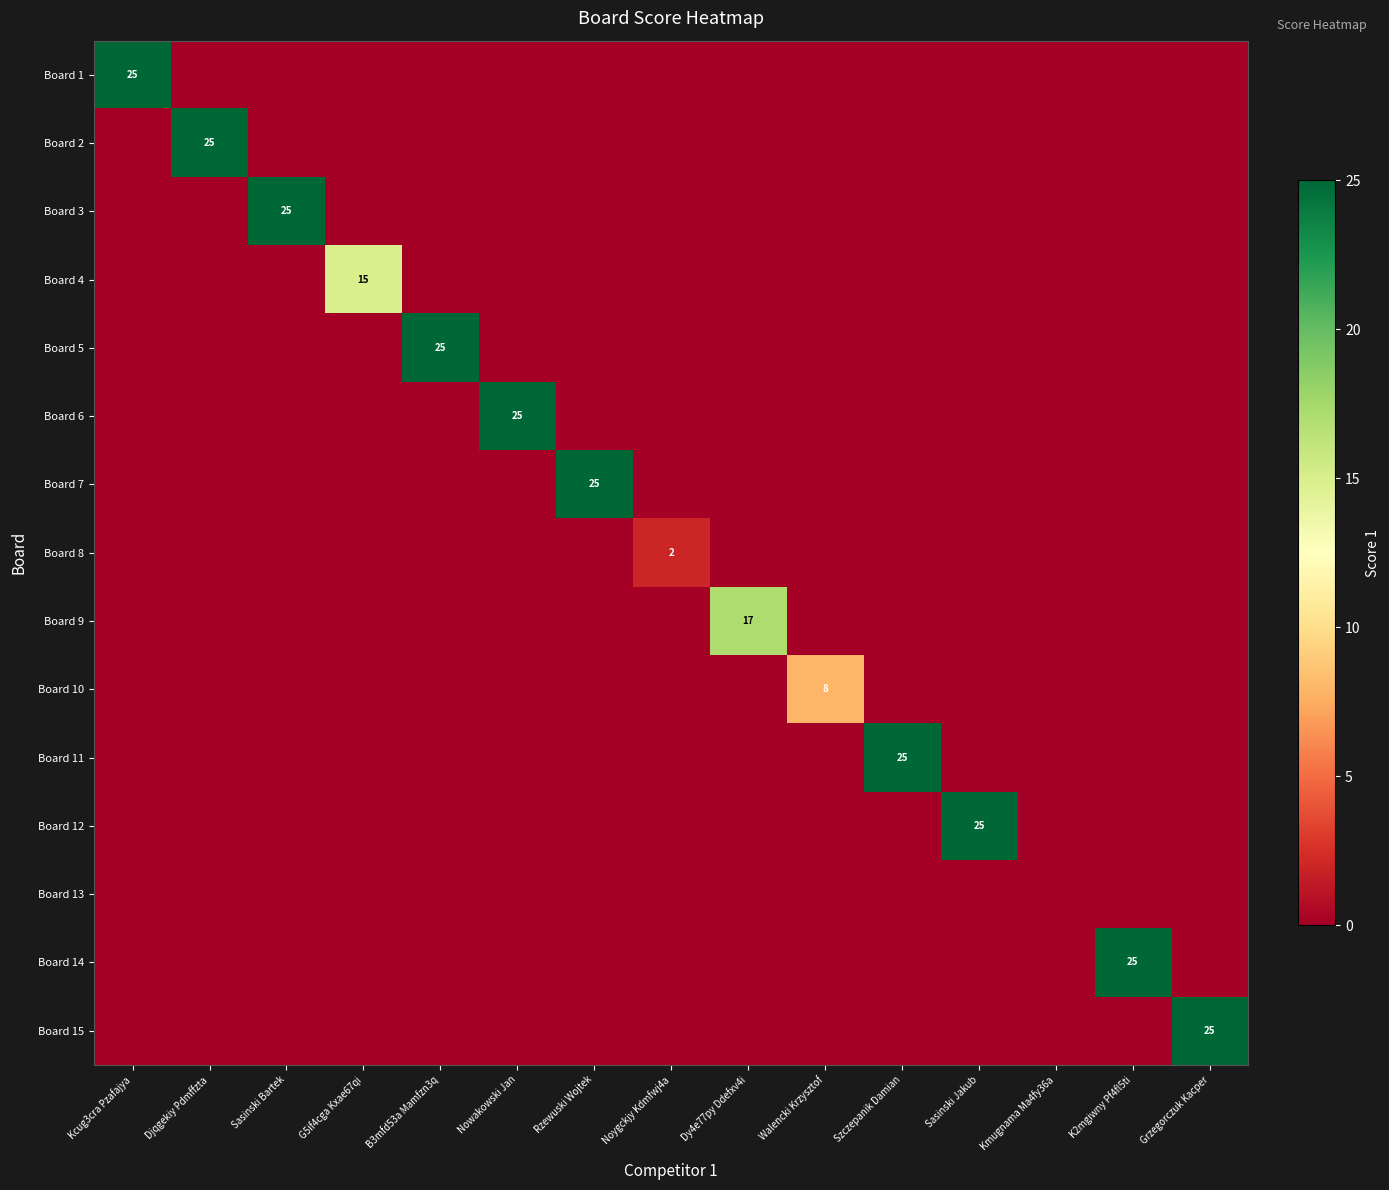

The value of Board 8 at Noygckjy Kdmfwj4a is 3. True or false?

False